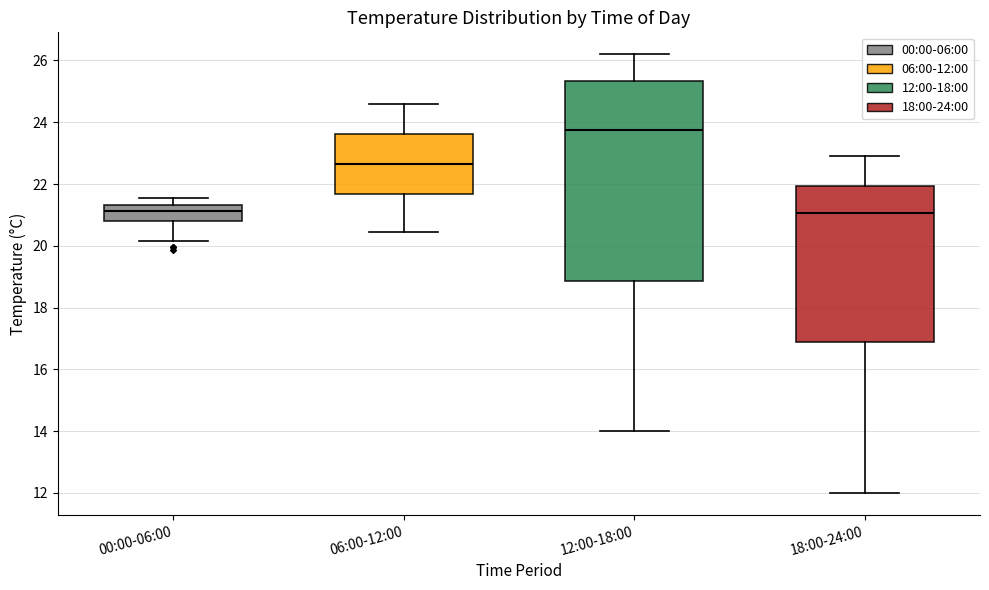

Where does the upper whisker of the box for 12:00-18:00 end on the y-axis? The values are not printed on the chart, so give them approximately, as read against the axis.

26.2